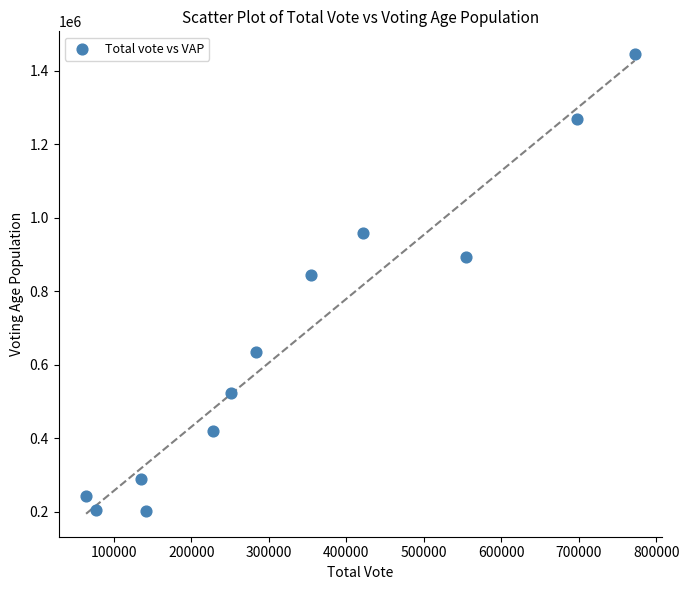

What is the range of Y values (max minus min)?

1241342